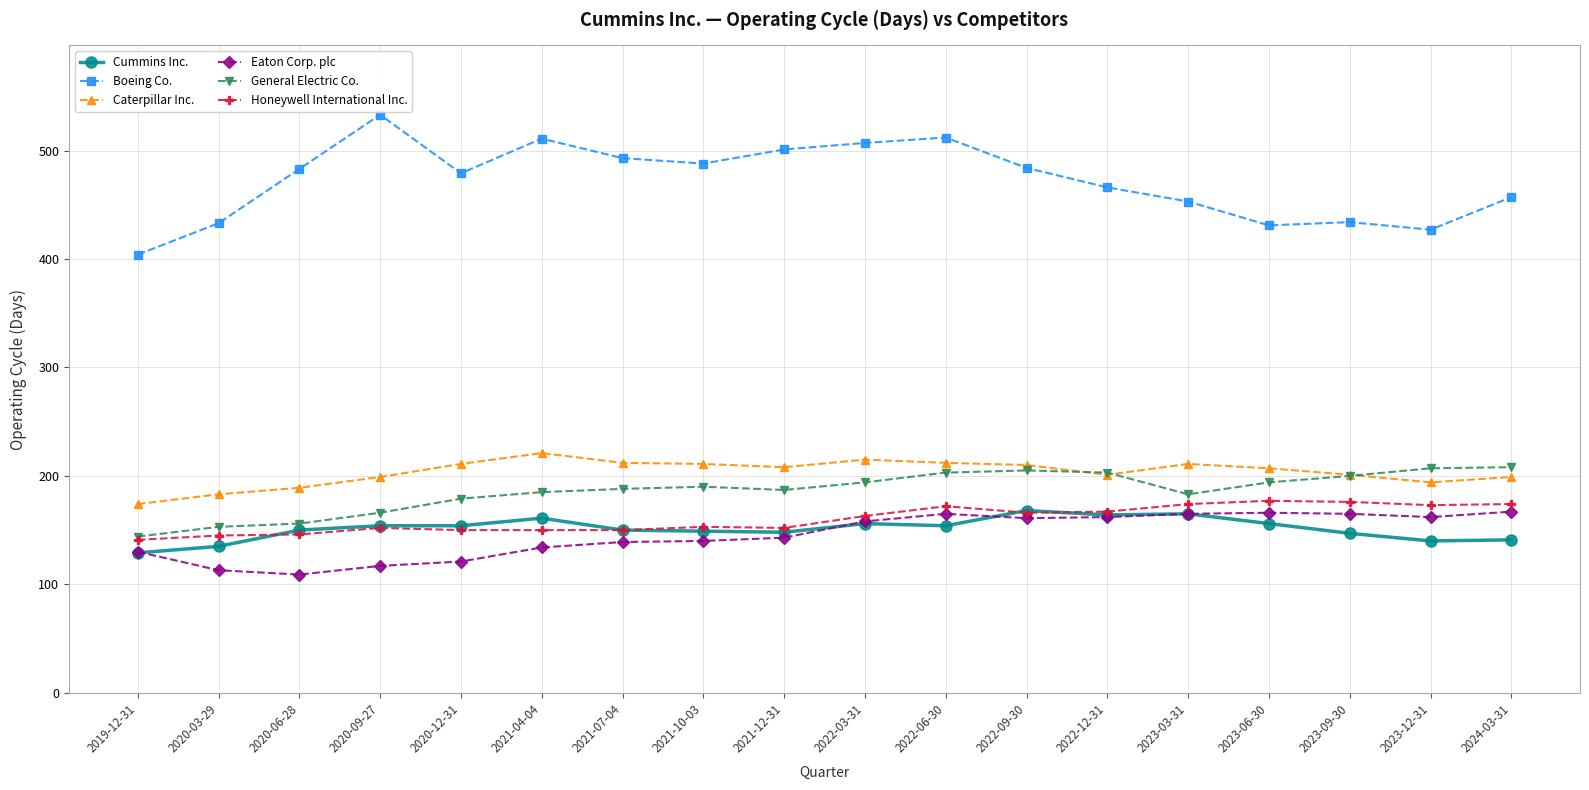

What is the label of the 10th point from the right?

2021-12-31